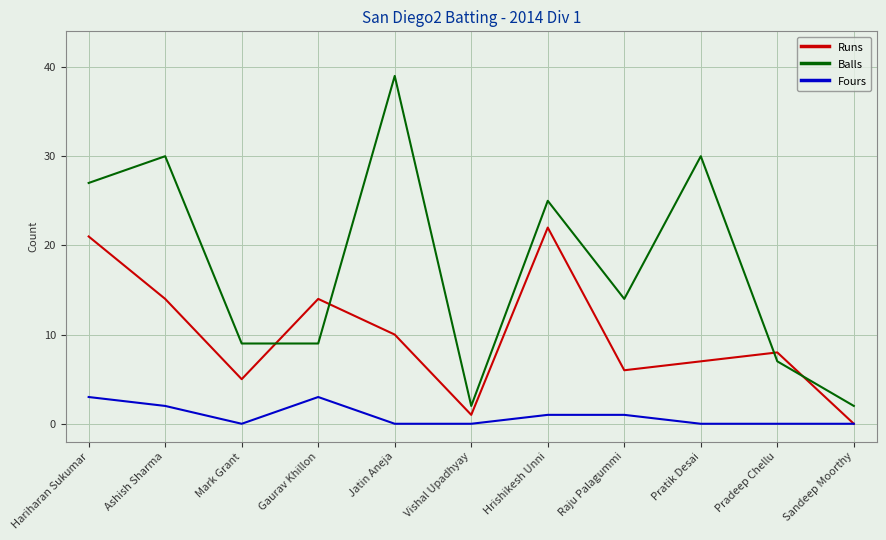

What is the difference between the maximum and second lowest values in the Balls series?

37